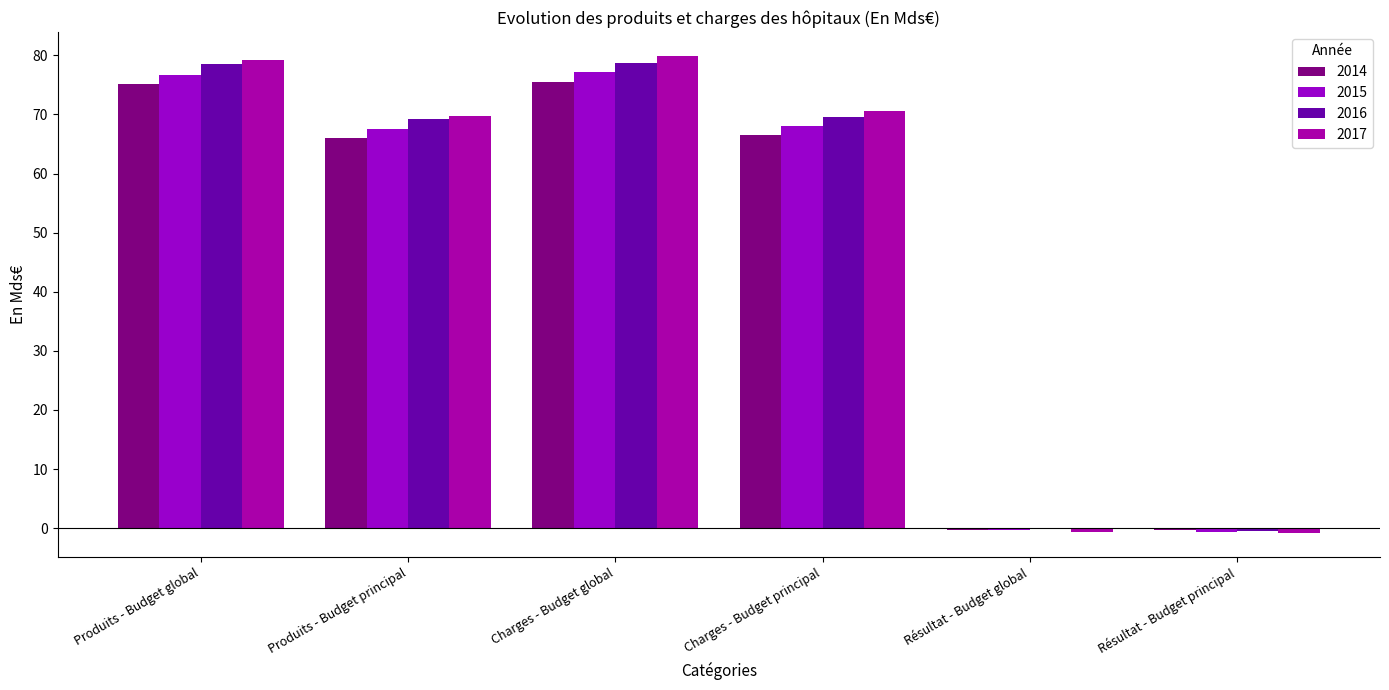

How many series are shown in this chart?

4